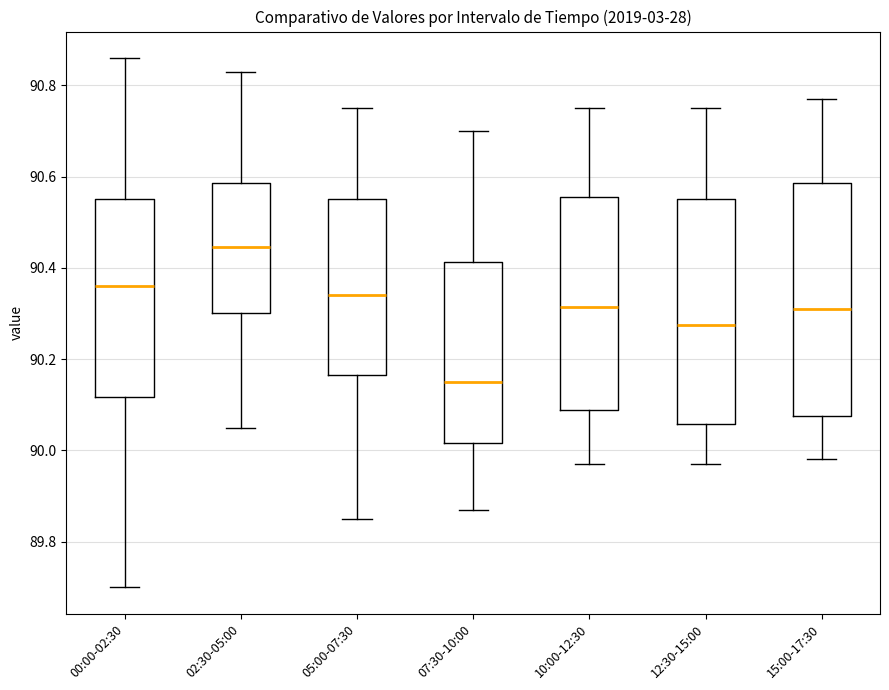

Reading left to right, read every box against the y-axis: the position of its median line, the range the box covers, and the ends of its whiskers. The values are not printed on the chart, so give them approximately, as read against the axis.

00:00-02:30: median 90.36, box 90.12 to 90.56, whiskers 89.70 to 90.86
02:30-05:00: median 90.44, box 90.30 to 90.58, whiskers 90.06 to 90.84
05:00-07:30: median 90.34, box 90.16 to 90.56, whiskers 89.86 to 90.76
07:30-10:00: median 90.16, box 90.02 to 90.42, whiskers 89.88 to 90.70
10:00-12:30: median 90.32, box 90.08 to 90.56, whiskers 89.98 to 90.76
12:30-15:00: median 90.28, box 90.06 to 90.56, whiskers 89.98 to 90.76
15:00-17:30: median 90.32, box 90.08 to 90.58, whiskers 89.98 to 90.78